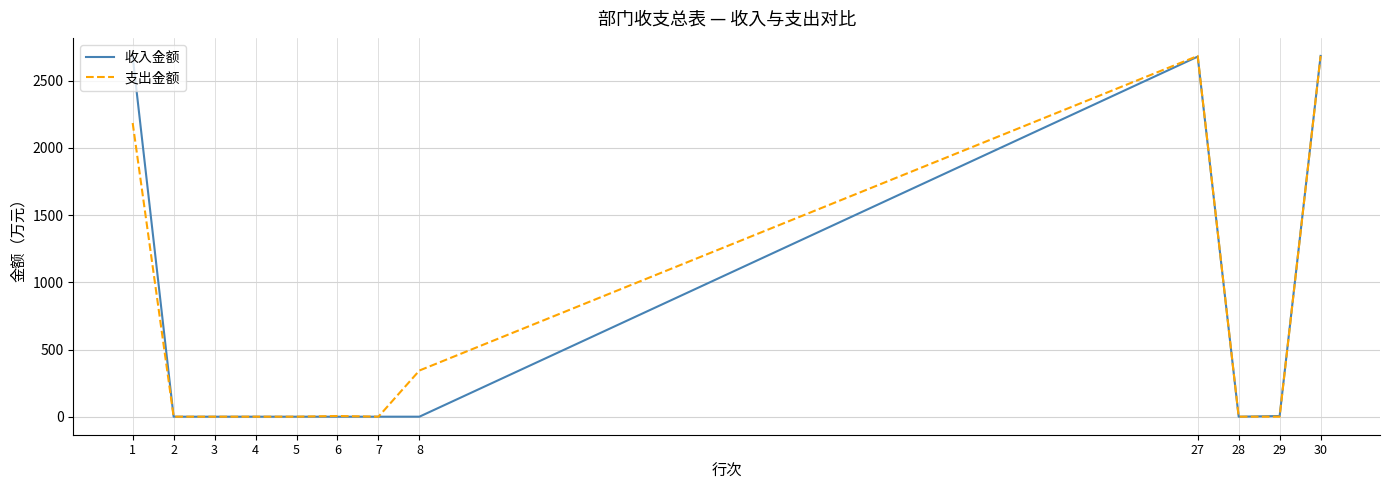

The value of 收入金额 at 8 is -998.9. True or false?

False